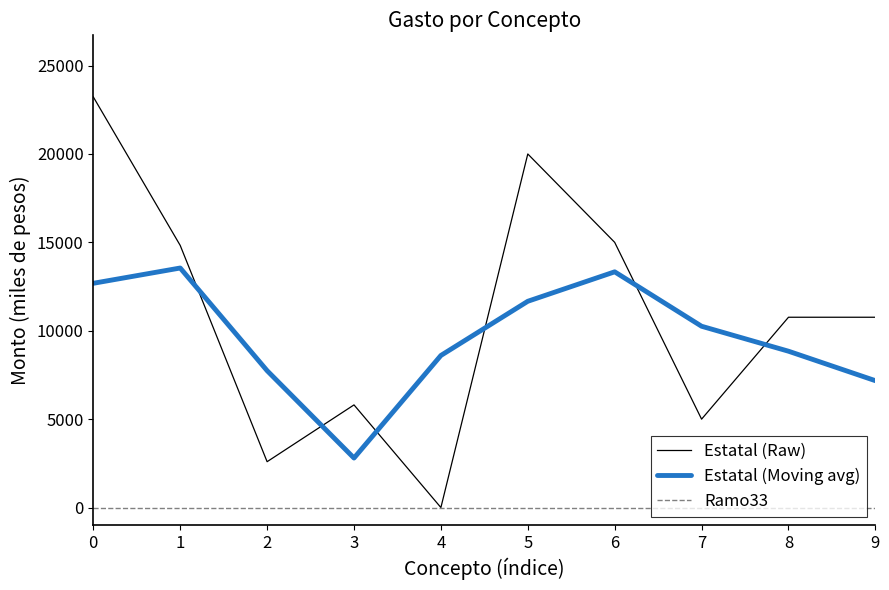

Rank the series by their maximum value, from highest to lowest.

Estatal (Raw), Estatal (Moving avg), Ramo33